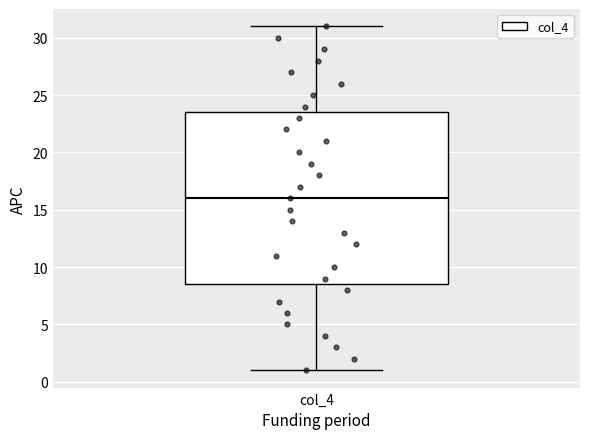

Transcribe this box plot: give where the median line is, the range the box spans, and where the two whiskers end, as read against the y-axis. The values are not printed on the chart, so give them approximately, as read against the axis.

median 16.0, box 8.5 to 23.5, whiskers 1.0 to 31.0